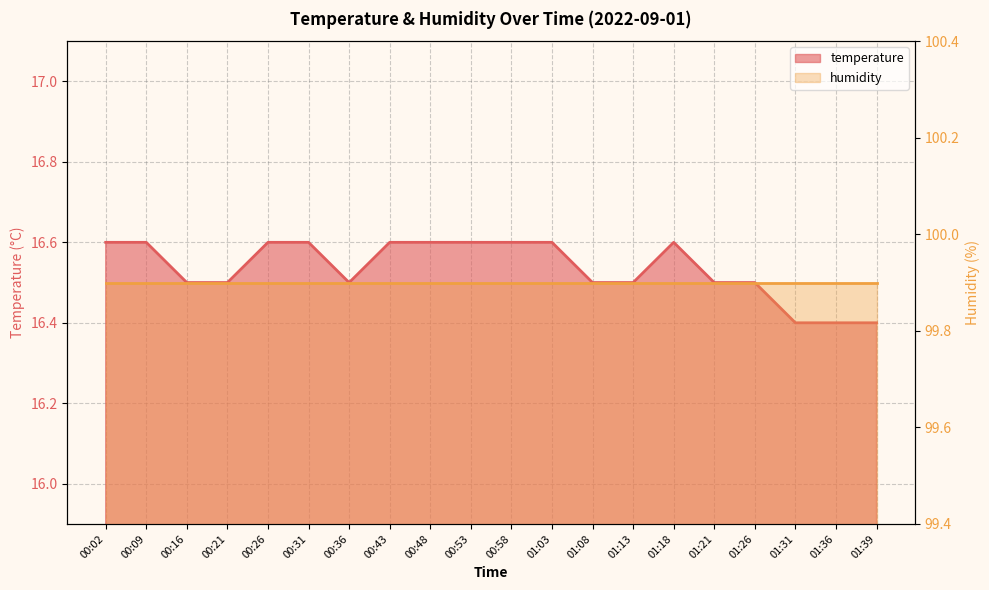

What is the average value?

16.5